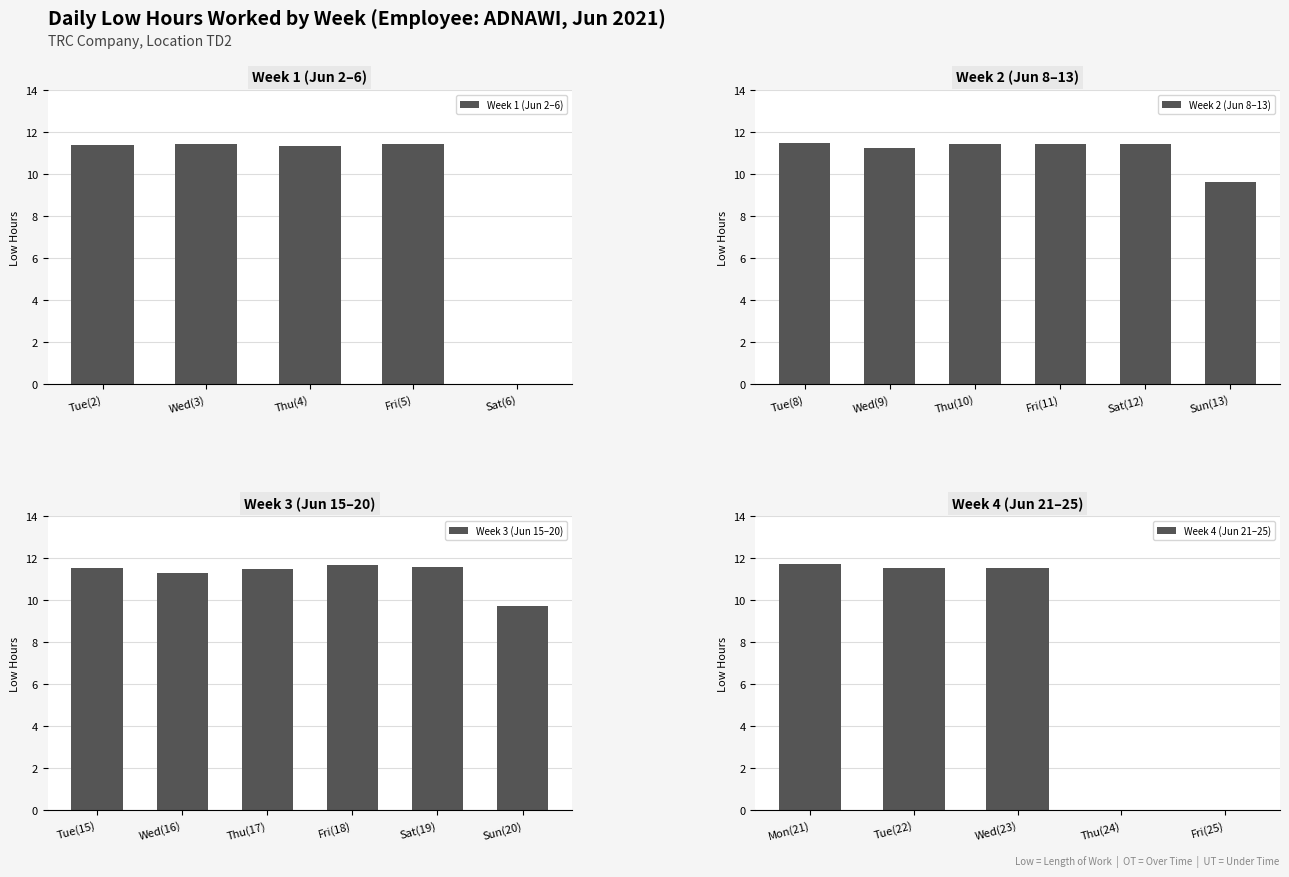

What is the difference between the maximum and minimum values in the Week 2 (Jun 8–13) series?

1.8